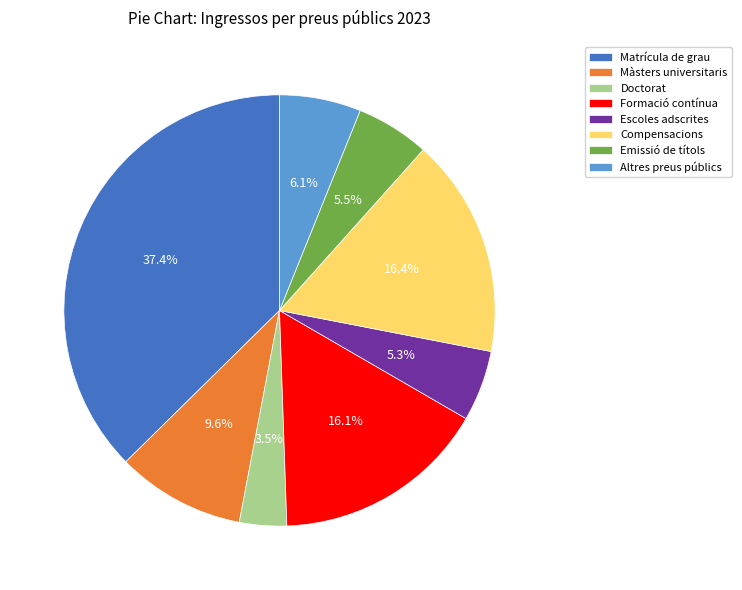

To the nearest percent, what percentage of the pie is Matrícula de grau?

37%